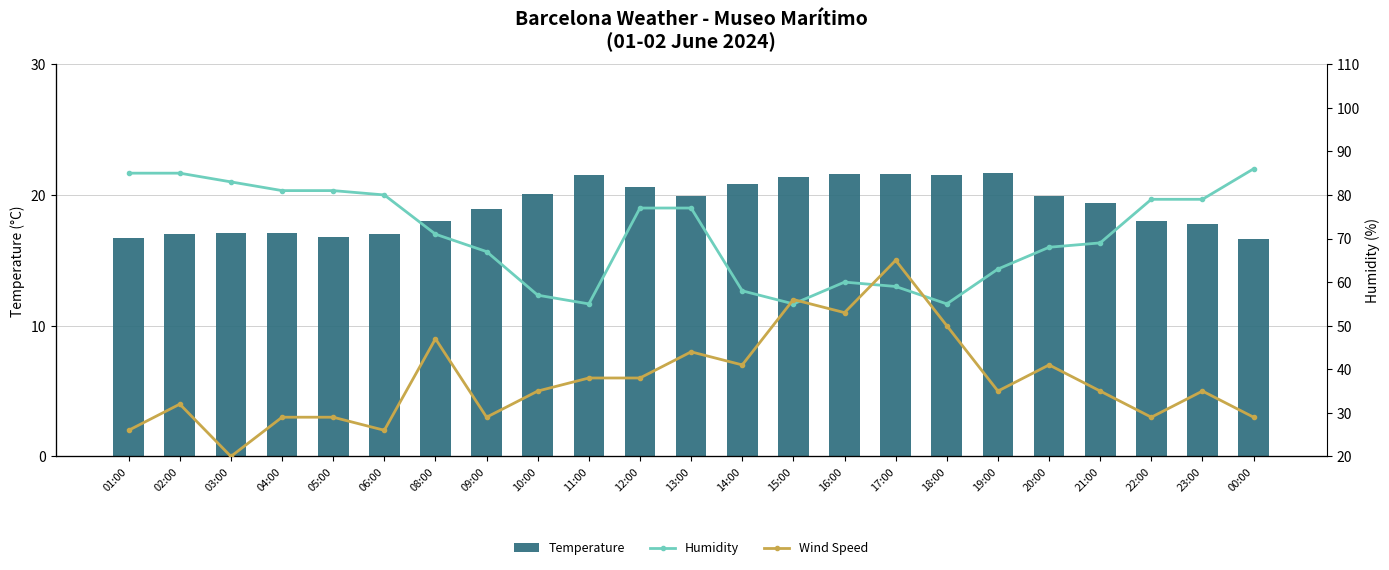

What position from the right is 23:00?

2